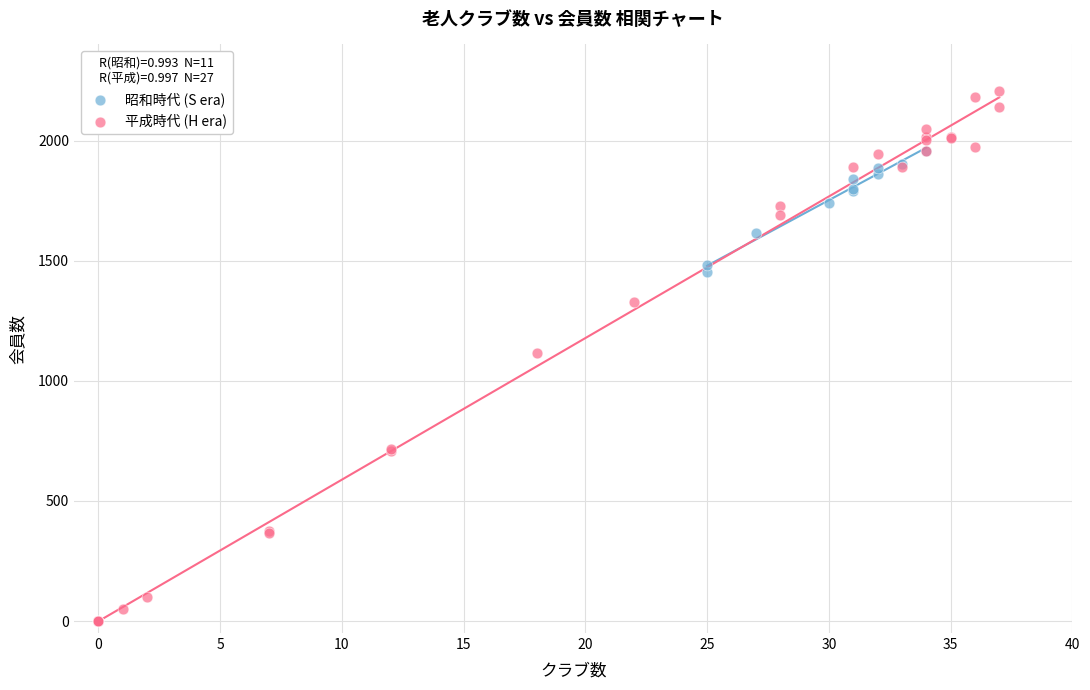

What are all the series names shown in the legend?

昭和時代 (S era), 平成時代 (H era)